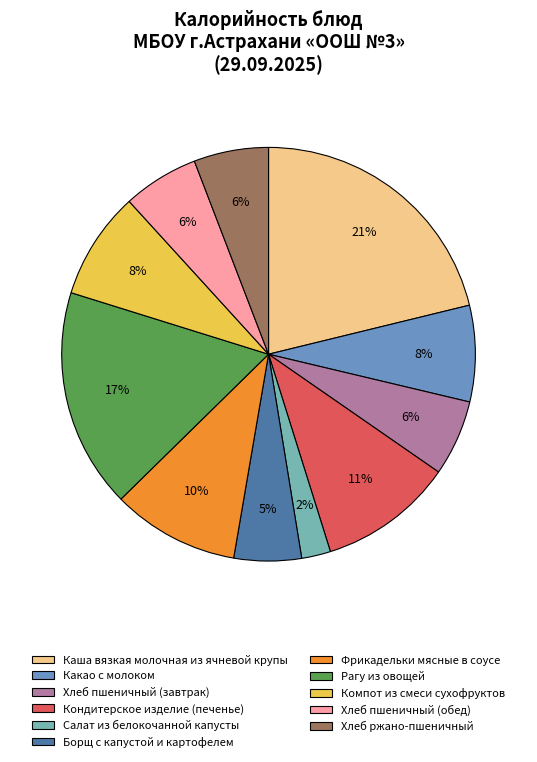

Is the sum of Хлеб пшеничный (завтрак) and Компот из смеси сухофруктов greater than half?

No